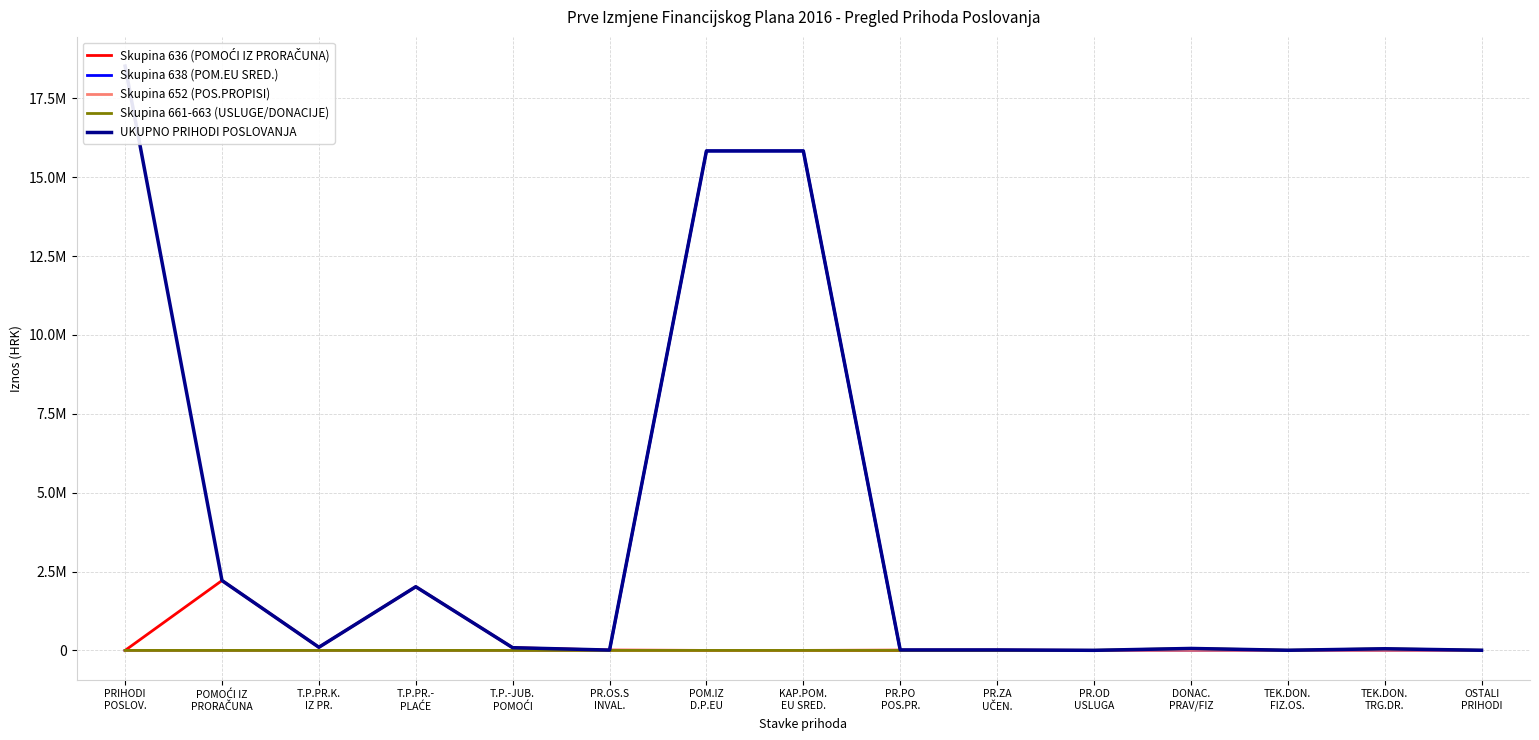

What position from the right is PR.PO
POS.PR.?

7